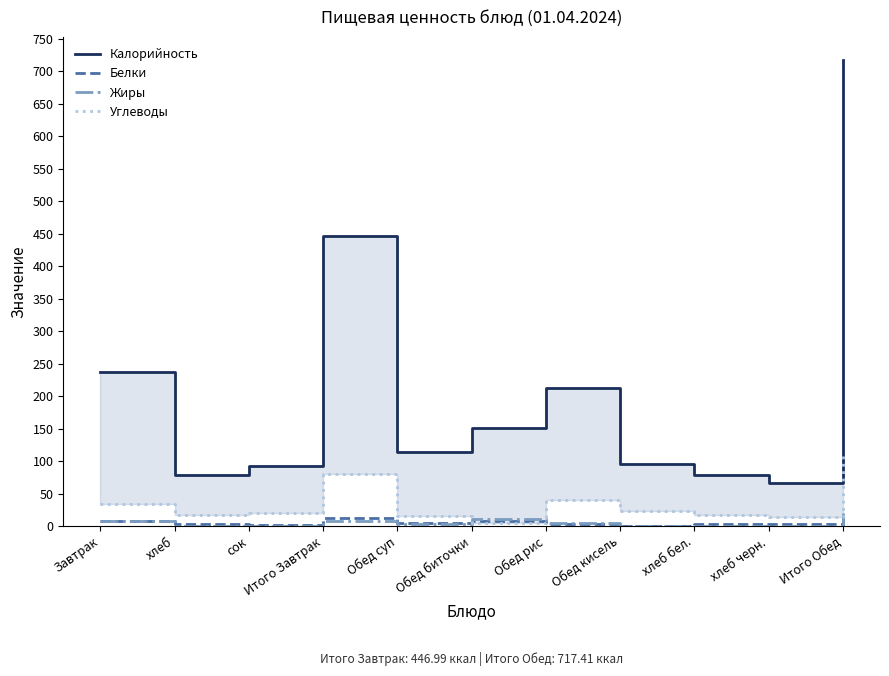

True or false: Углеводы and Калорийность cross at least once.

False